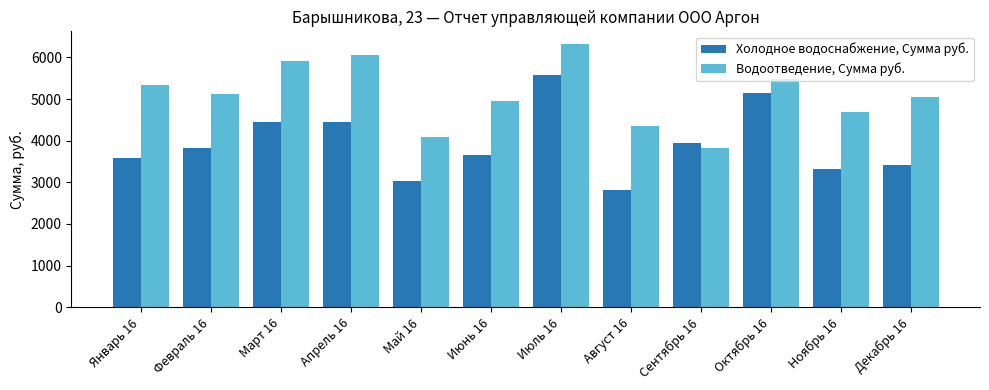

The Холодное водоснабжение, Сумма руб. series shows 5032.3 at Январь 16. True or false?

False